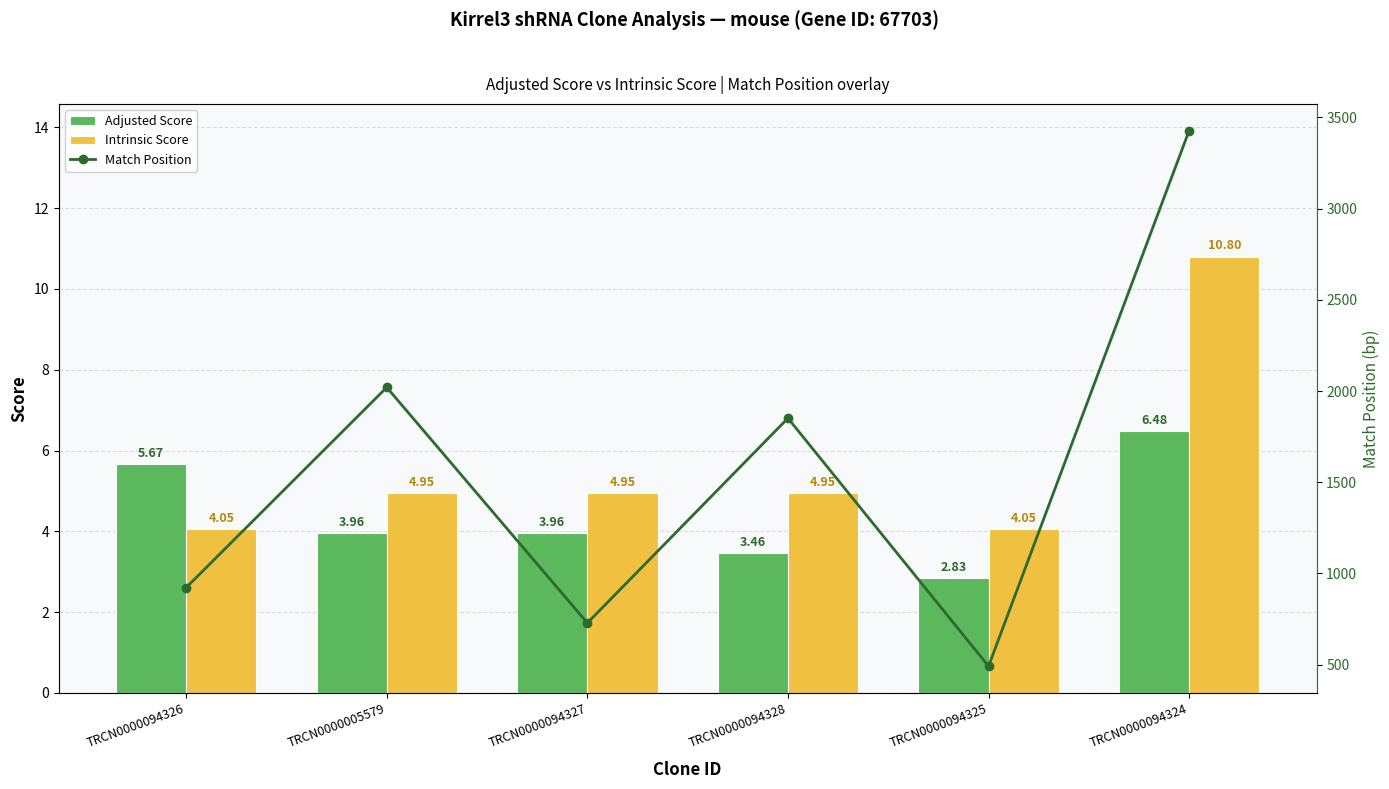

Is the value of Intrinsic Score at TRCN0000094325 greater than the value of Match Position at TRCN0000094327?

No